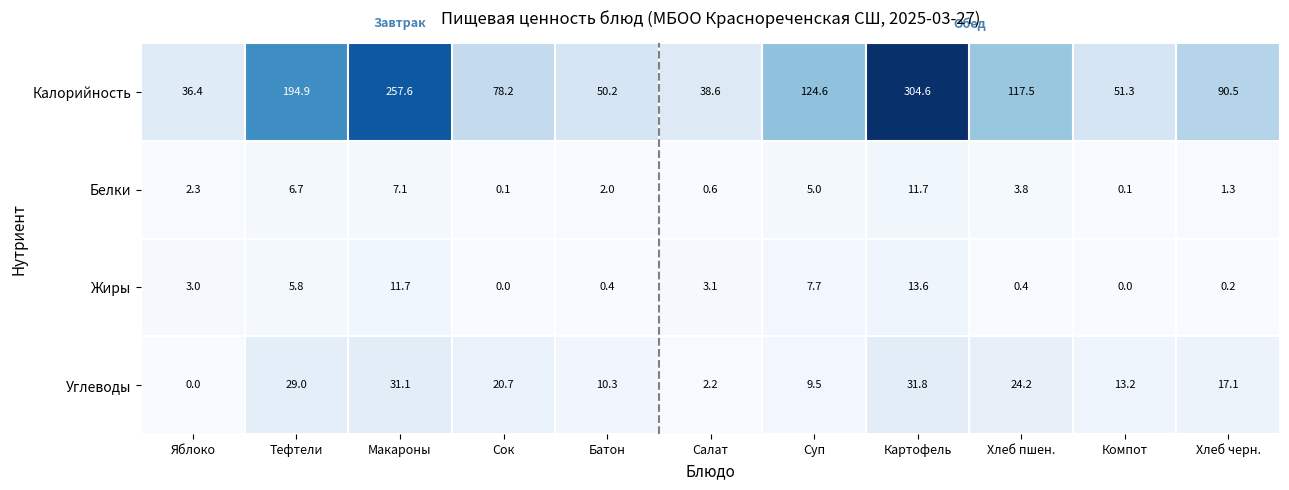

Is it true that Калорийность equals 32.3 at Хлеб черн.?

False